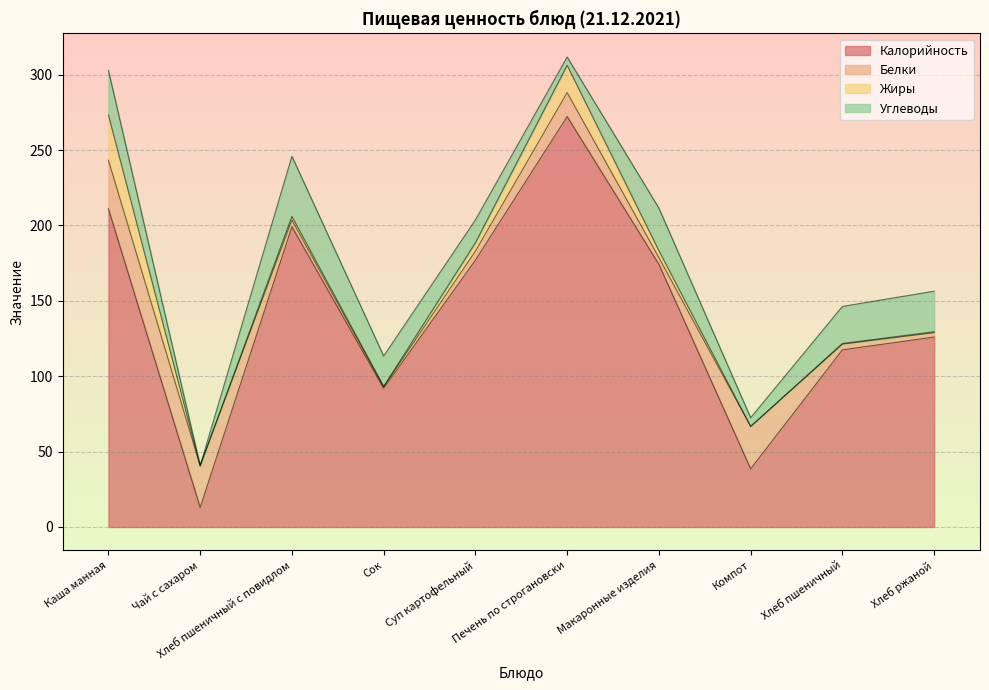

Which series has the largest total across all categories?

Калорийность